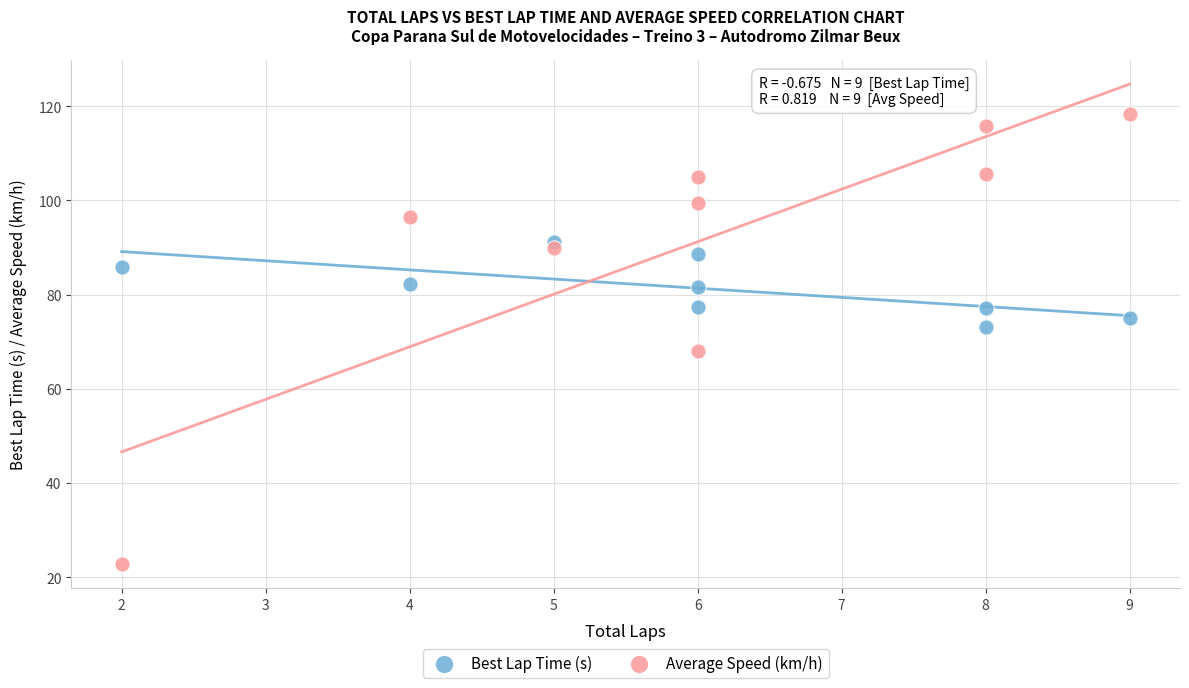

Which series has the largest Y range (max minus min)?

Average Speed (km/h)